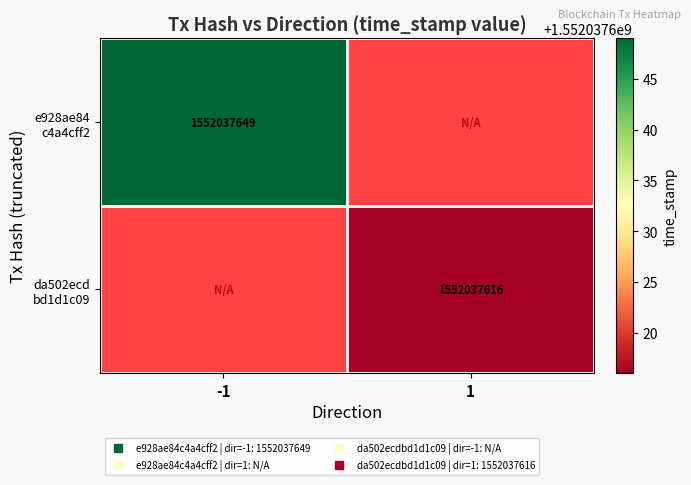

True or false: da502ecdbd1d1c09d69d1d1bff2cf911777ffd3 has a value of 0 at direction.

False